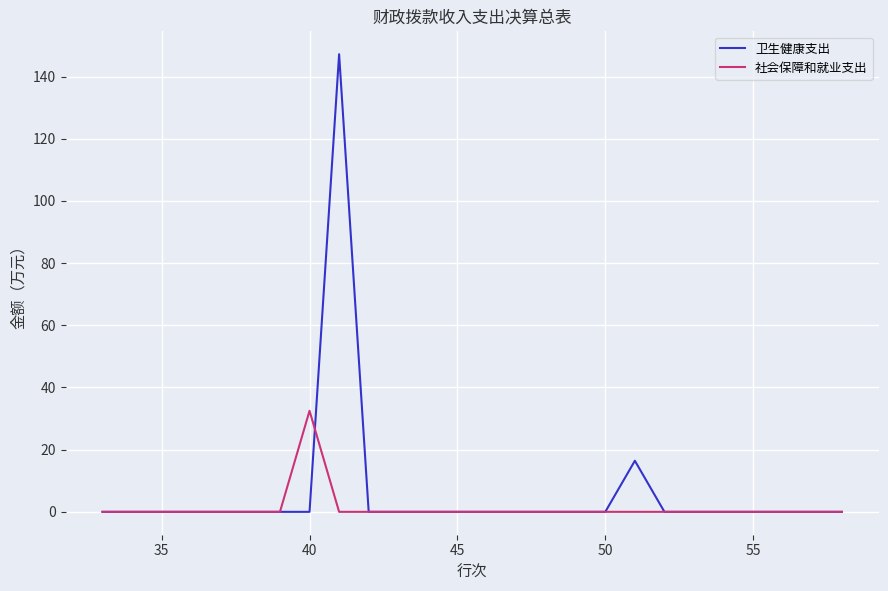

Does the chart display data point markers on the line(s)?

No